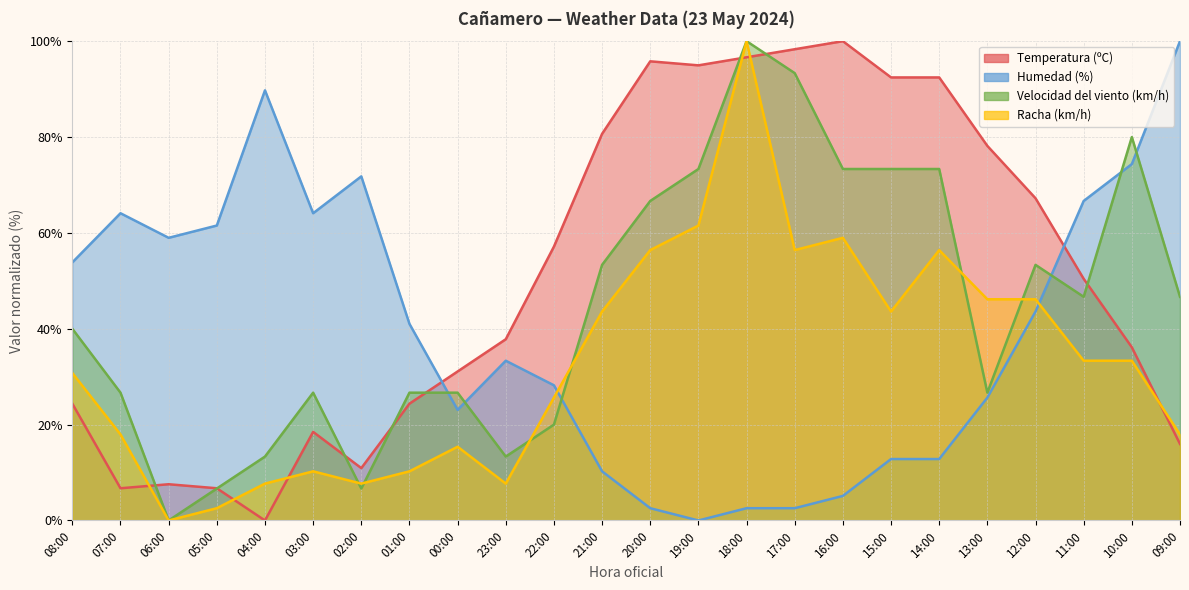

Where is Temperatura (ºC) nearest to the value 50?

11:00